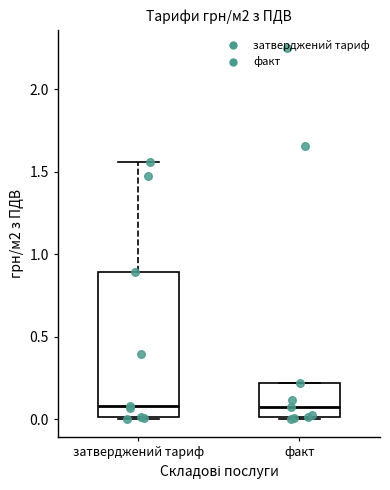

Reading left to right, transcribe this box plot: for each box, give where its median line is, the range the box spans, and where its two whiskers end, as read against the y-axis. The values are not printed on the chart, so give them approximately, as read against the axis.

затверджений тариф: median 0.10, box 0.00 to 0.90, whiskers 0.00 to 1.55
факт: median 0.10, box 0.00 to 0.20, whiskers 0.00 to 0.20